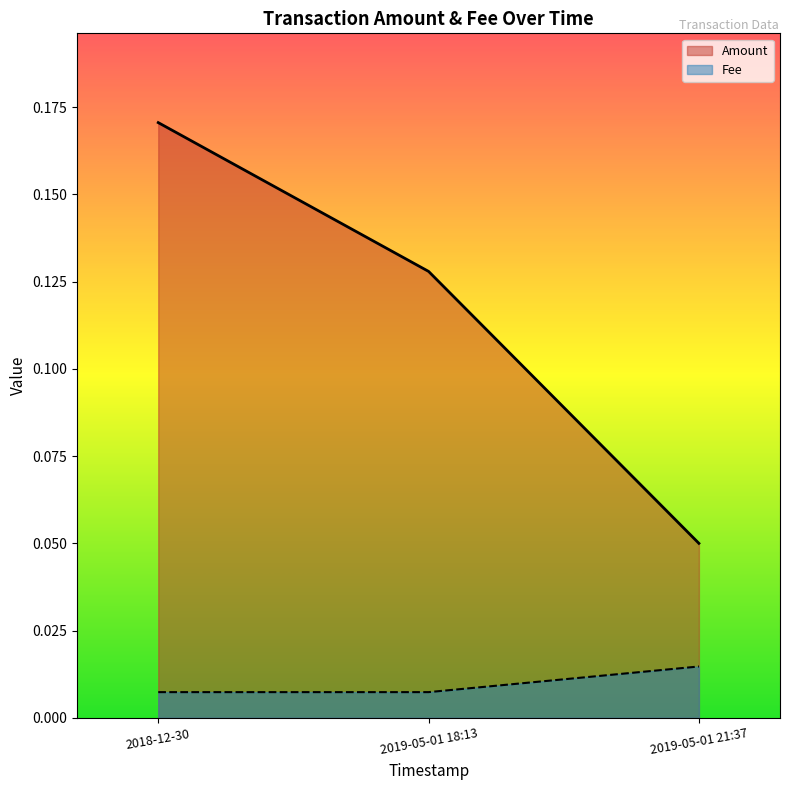

The Fee series shows 0.0 at 2018-12-30. True or false?

True